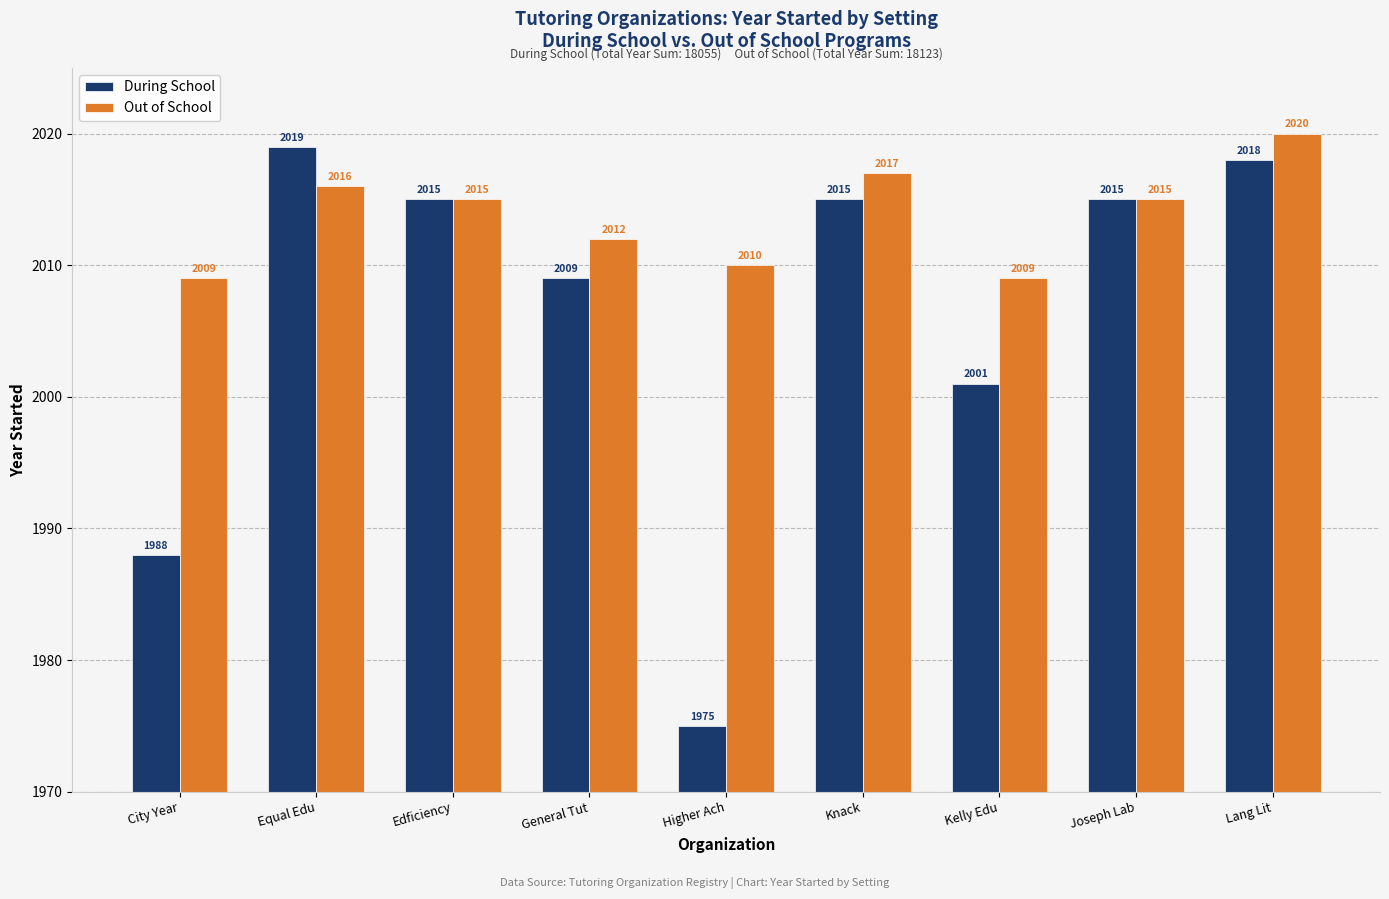

Where is During School nearest to the value 1997?

Kelly Edu